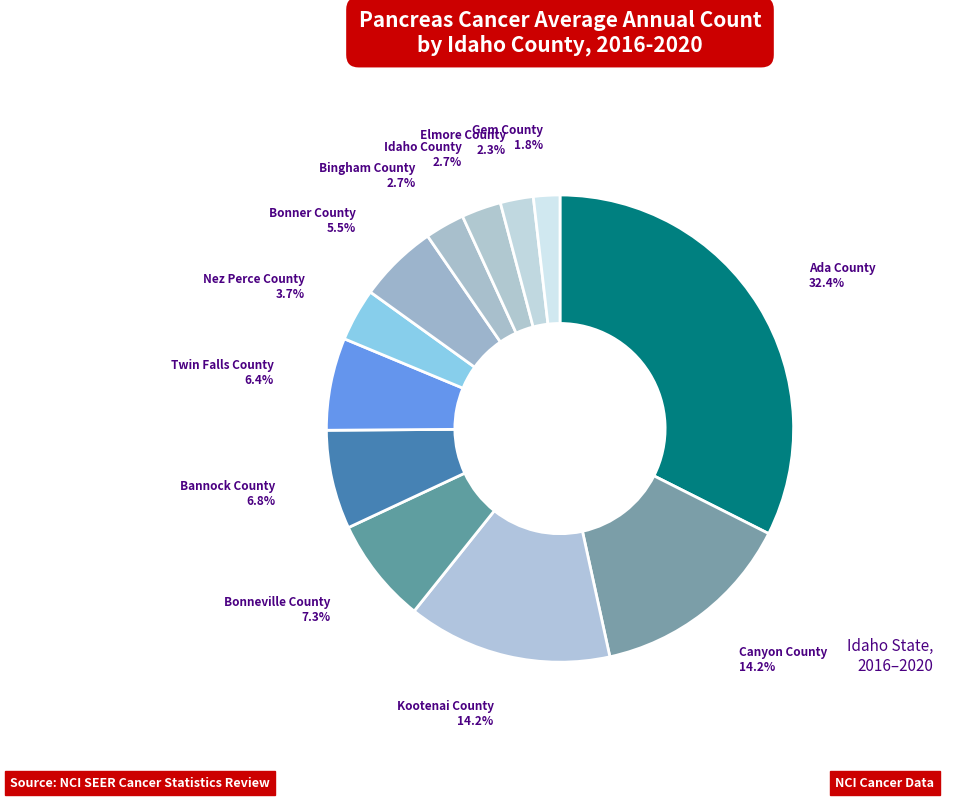

Rank the categories by value from highest to lowest.

Ada County, Canyon County, Kootenai County, Bonneville County, Bannock County, Twin Falls County, Bonner County, Nez Perce County, Bingham County, Idaho County, Elmore County, Gem County